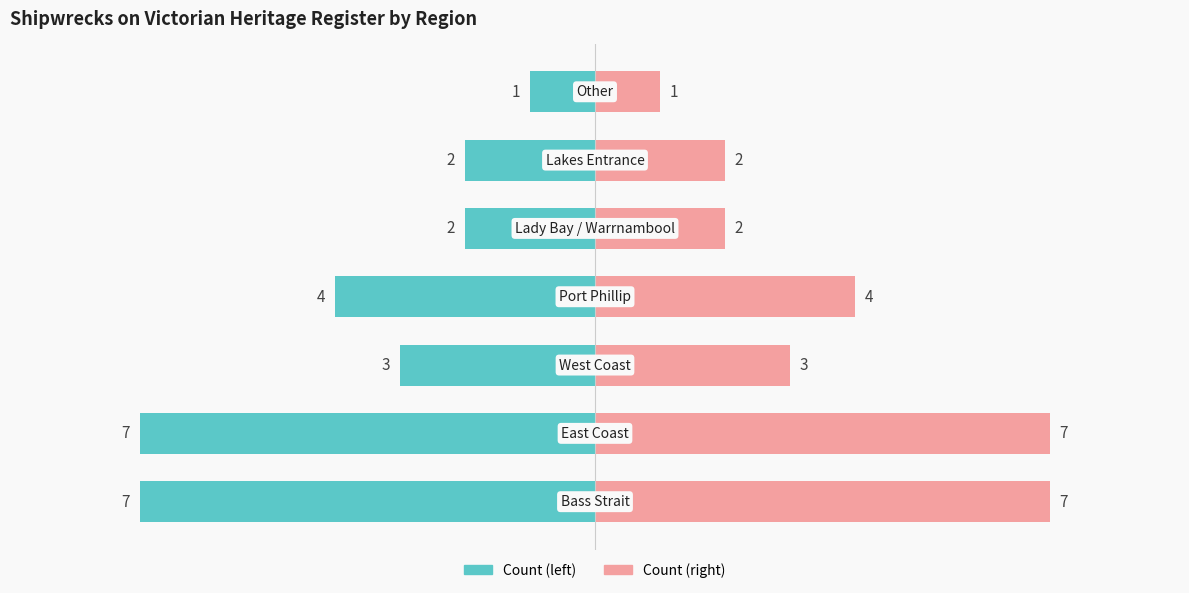

Reading left to right, what are all the values shown in this chart?

Wrecks (forward count): -7	-7	-3	-4	-2	-2	-1
Wrecks (mirror count): 7	7	3	4	2	2	1